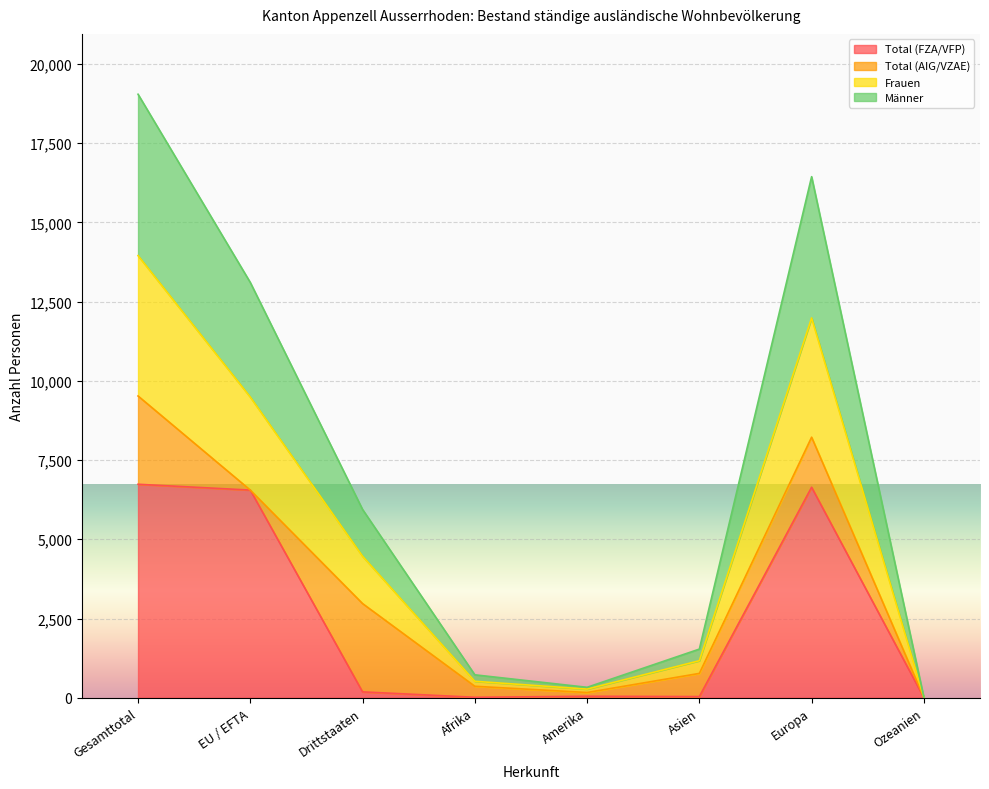

Is it true that Total (FZA/VFP) equals 6553 at EU / EFTA?

True